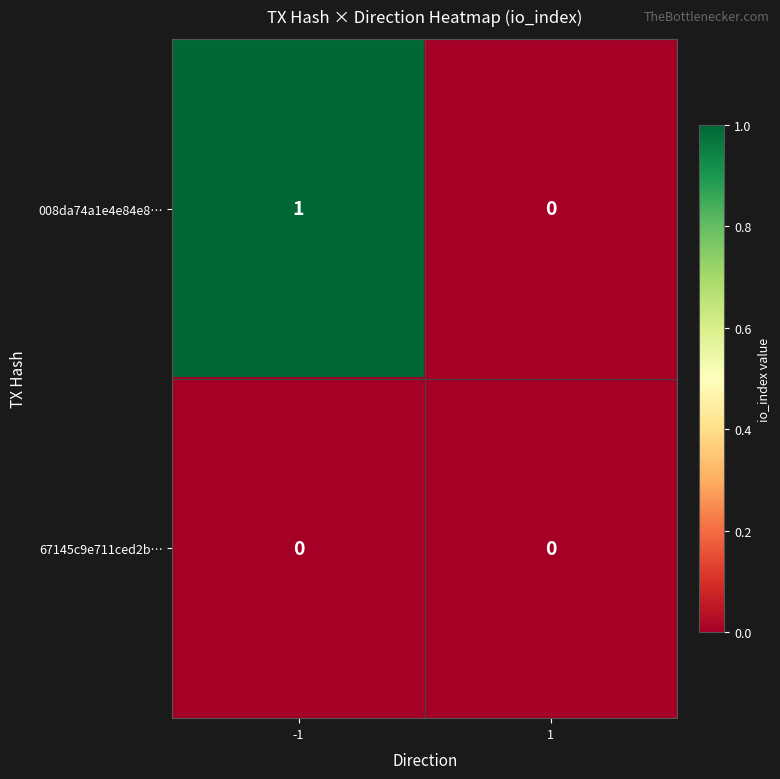

Reading left to right, what are all the values shown in this chart?

008da74a1e4e84e8…: -1=1	1=0
67145c9e711ced2b…: -1=0	1=0